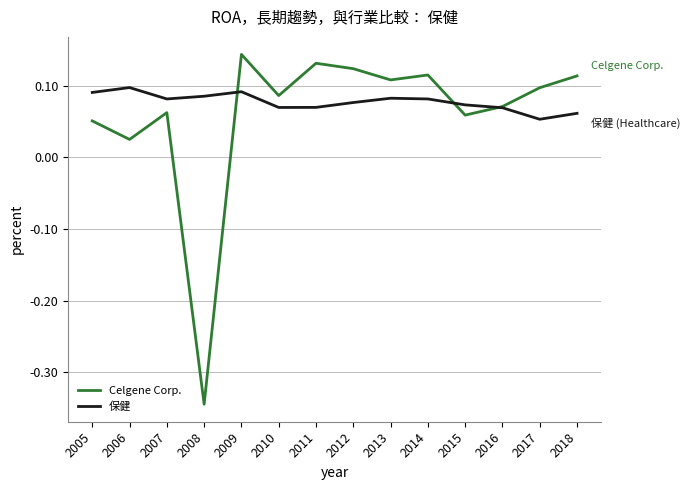

At which category is the sum across all series the highest?

2009